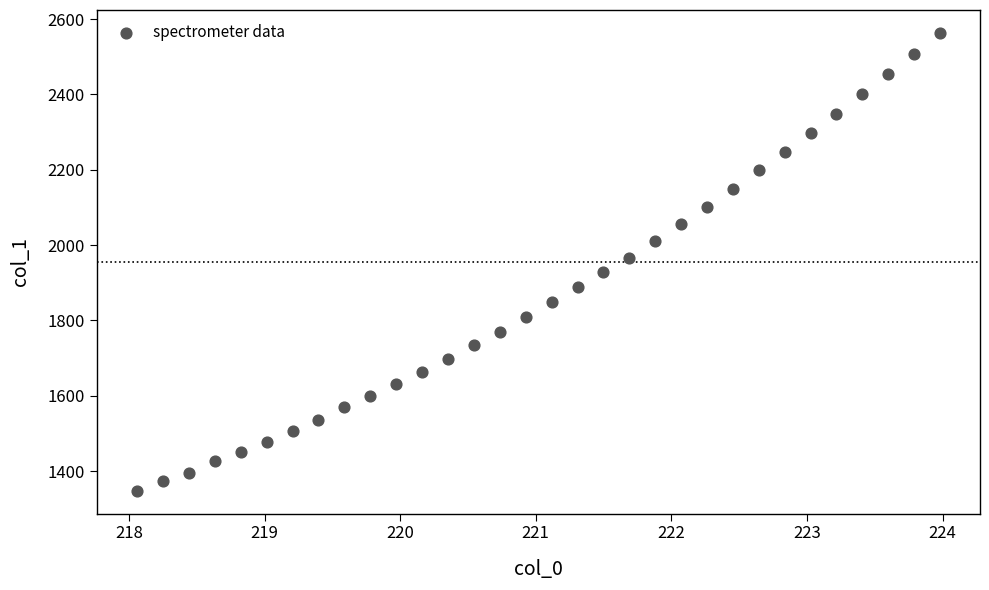

What is the range of X values (max minus min)?

5.9